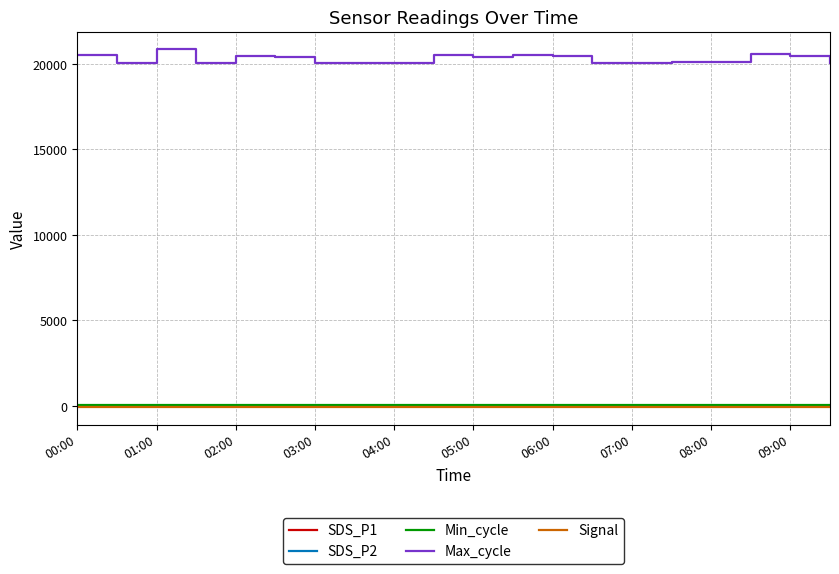

True or false: Min_cycle and Max_cycle intersect in this chart.

False